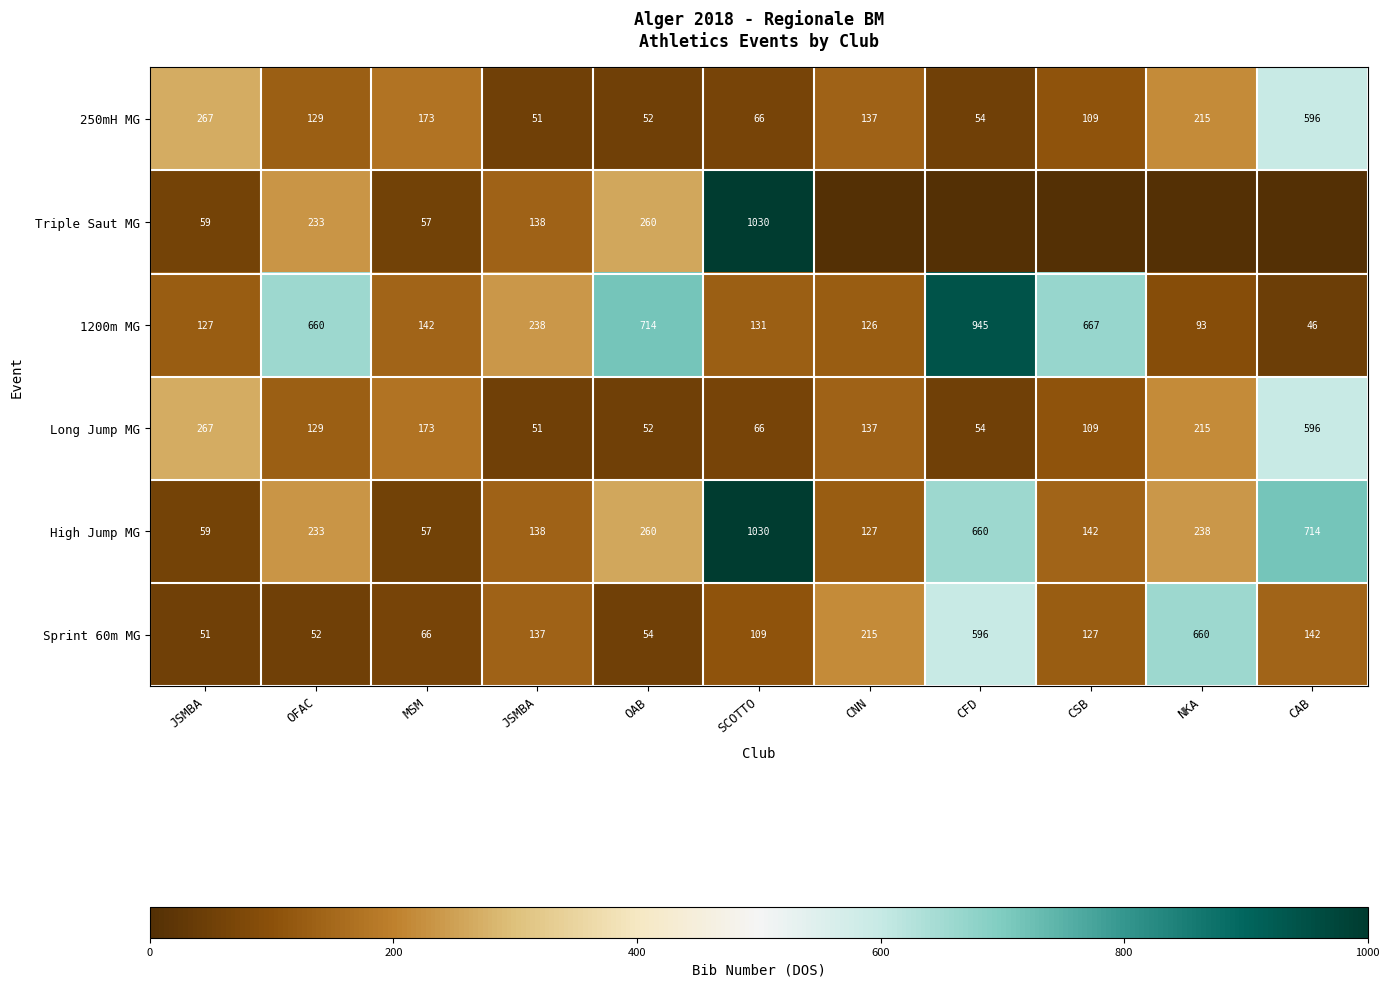

What is the total value across all series at OAB?

1392